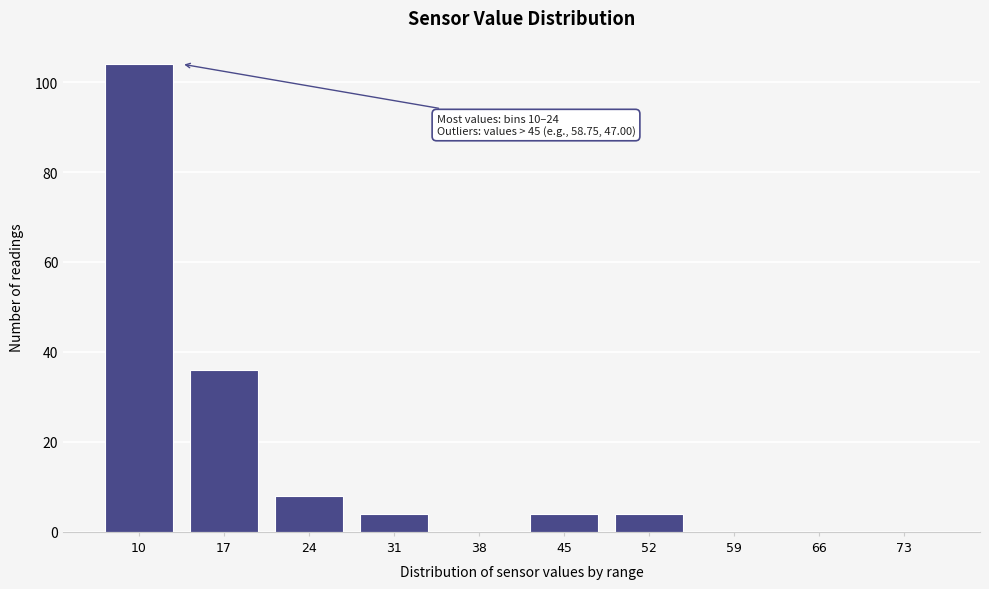

Reading right to left, transcribe all the data shown in this chart.

73=0	66=0	59=0	52=4	45=4	38=0	31=4	24=8	17=36	10=104